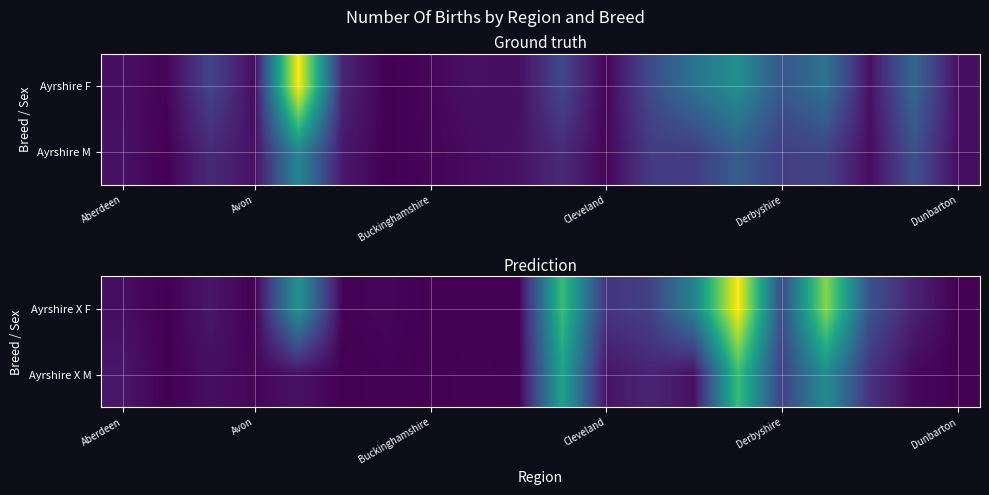

What is the greatest value displayed?

130